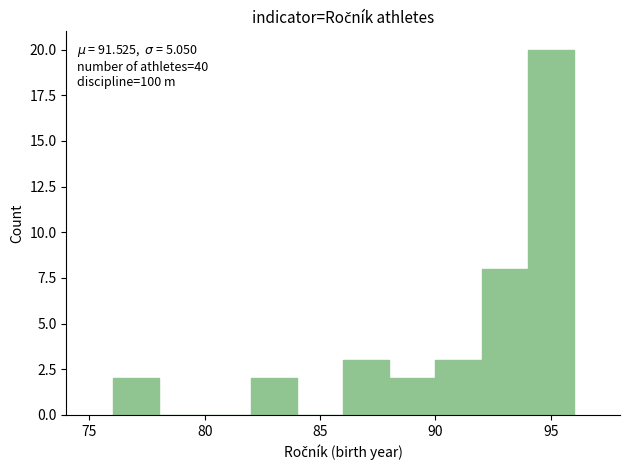

Over which range of the x-axis is the bar tallest?

94 to 96